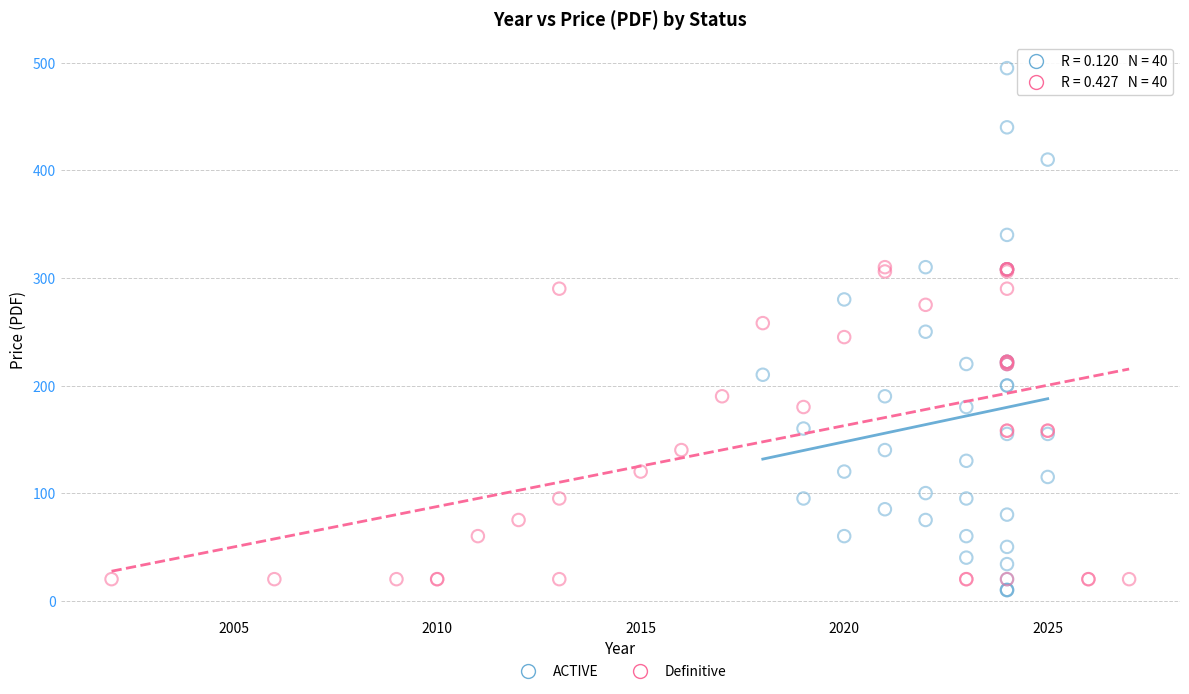

Which series has the largest Y range (max minus min)?

ACTIVE